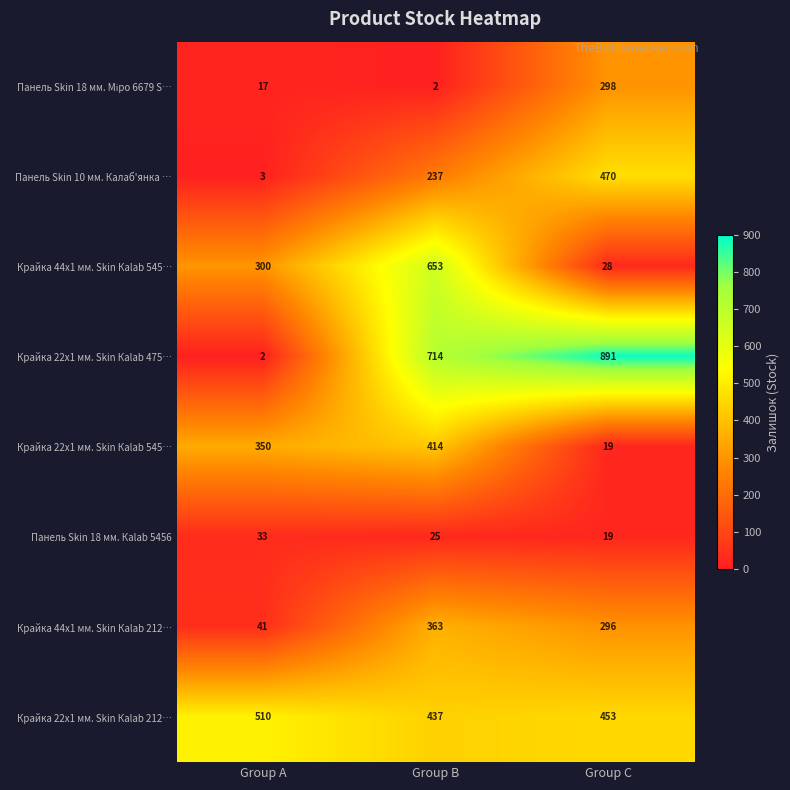

Between Group A and Group C, which series saw the biggest shift?

Крайка 22x1 мм. Skin Каlab 475…